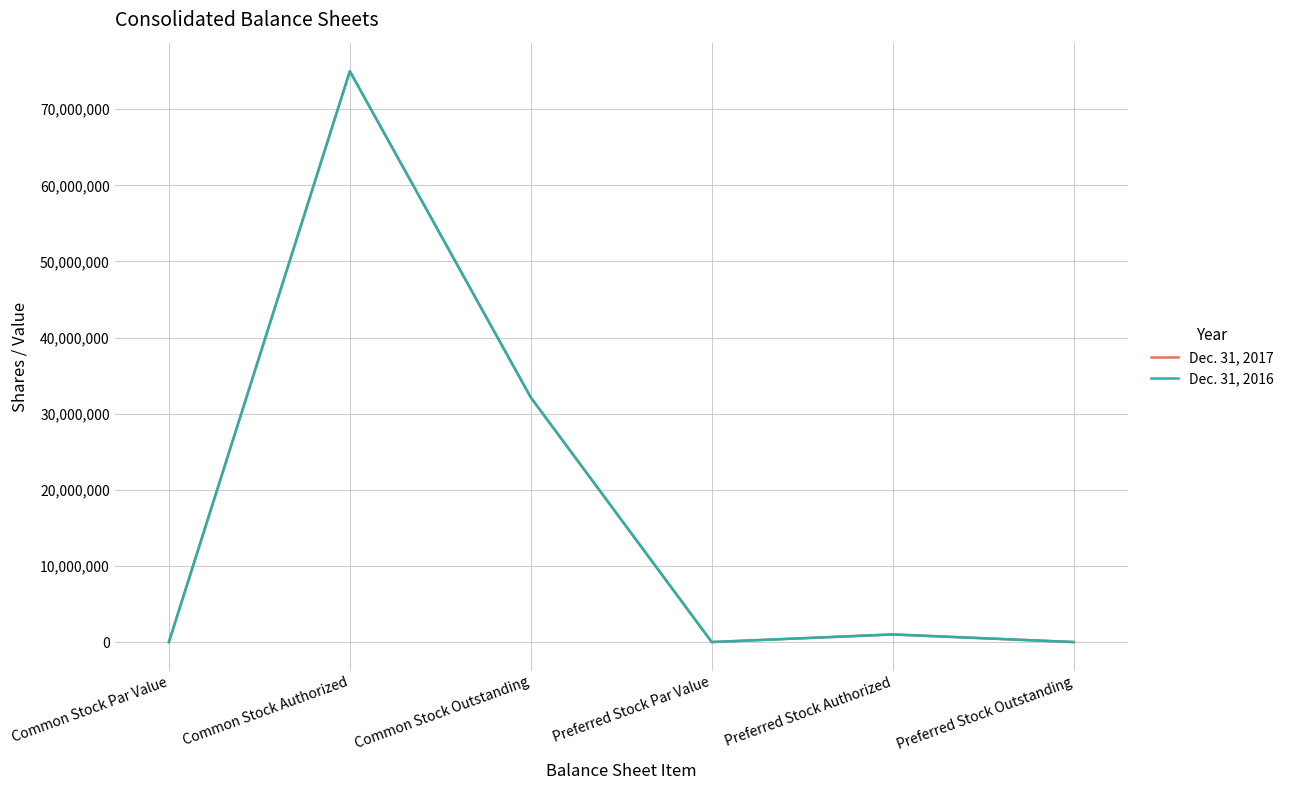

True or false: Dec. 31, 2016 and Dec. 31, 2017 intersect in this chart.

False